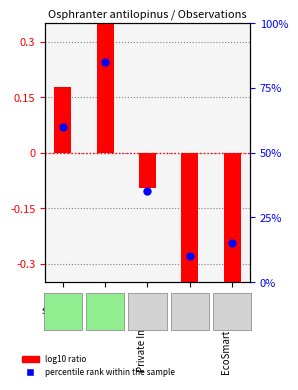

What is the change in value from QPWS to DES?

+25